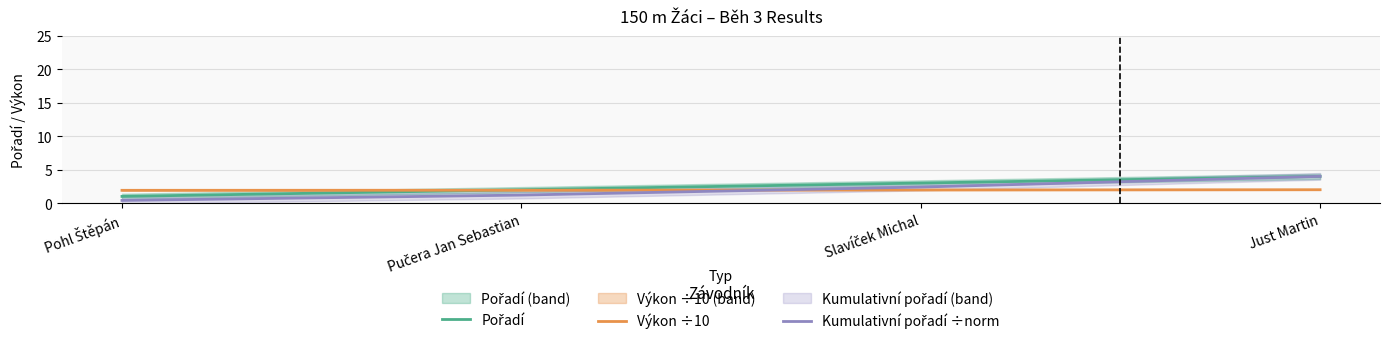

How many values in the Kumulativní pořadí ÷norm series exceed 2?

2